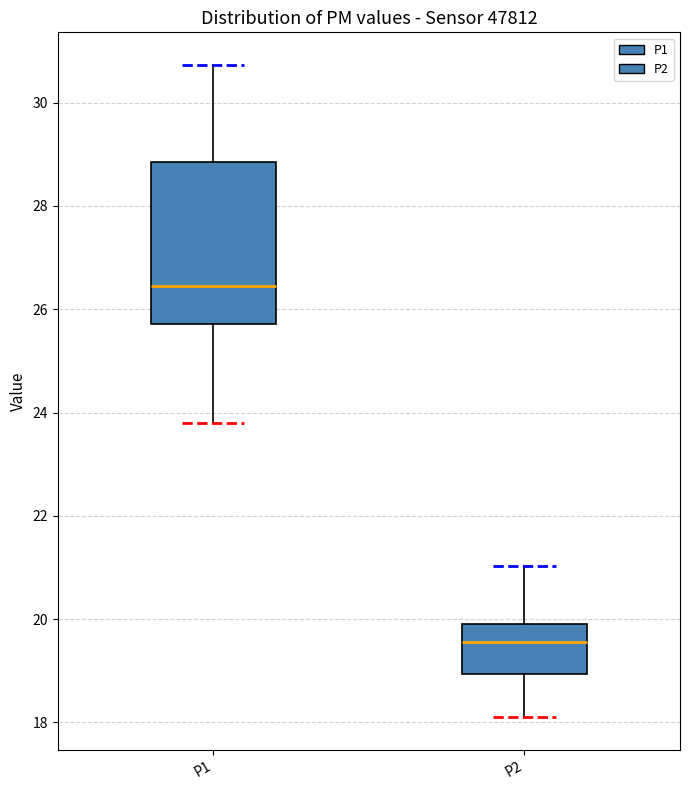

Reading left to right, transcribe this box plot: for each box, give where its median line is, the range the box spans, and where its two whiskers end, as read against the y-axis. The values are not printed on the chart, so give them approximately, as read against the axis.

P1: median 26.4, box 25.8 to 28.8, whiskers 23.8 to 30.8
P2: median 19.6, box 19.0 to 20.0, whiskers 18.2 to 21.0